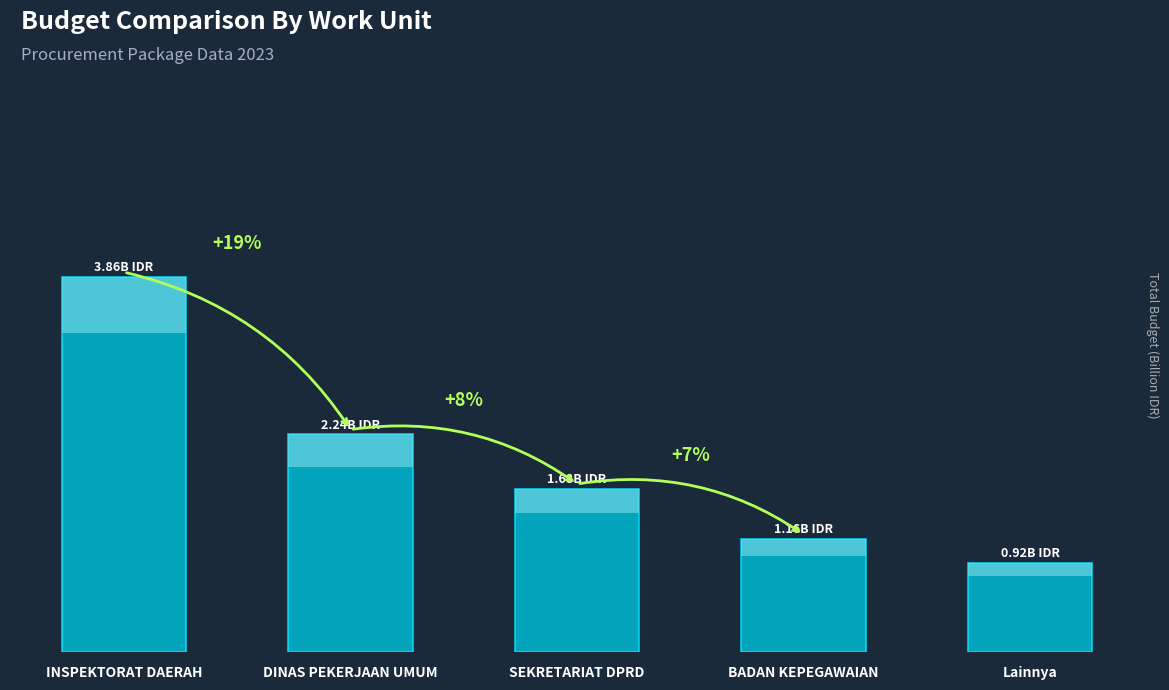

Read the value at INSPEKTORAT DAERAH.

3.9